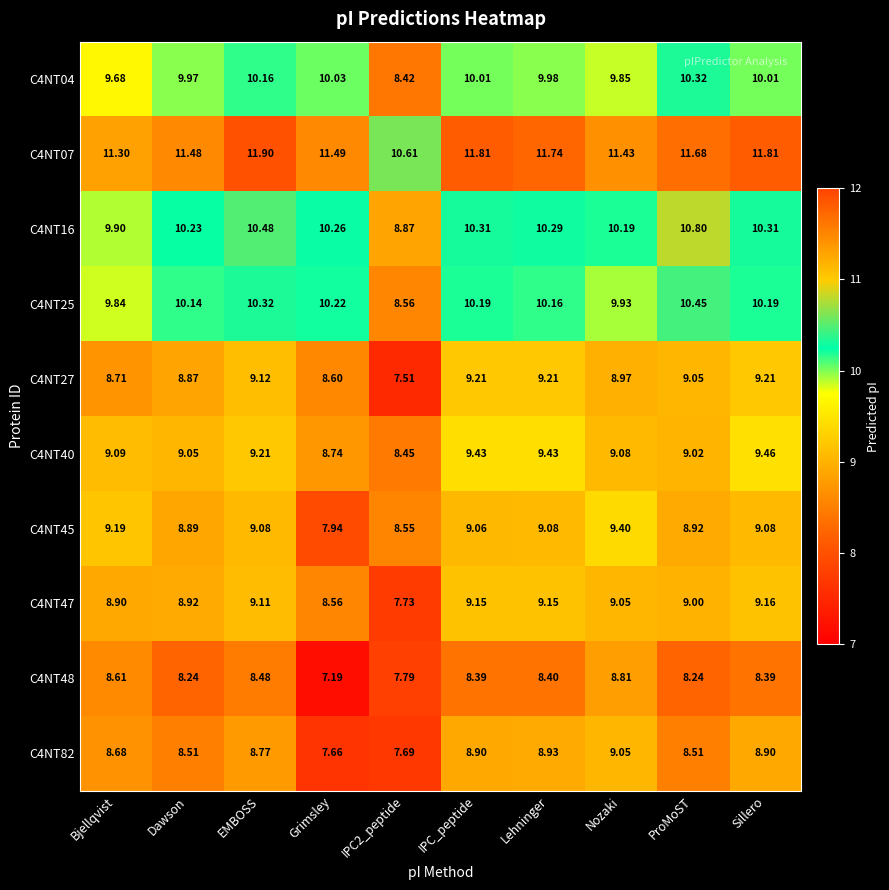

Where does the C4NT45 series first go above 9?

Bjellqvist